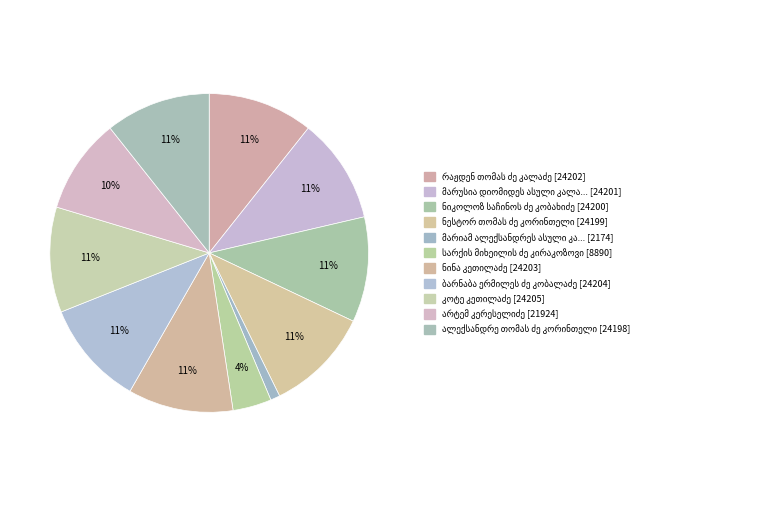

True or false: მარიამ ალექსანდრეს ასული კალანდაძე accounts for 1% of the total.

True